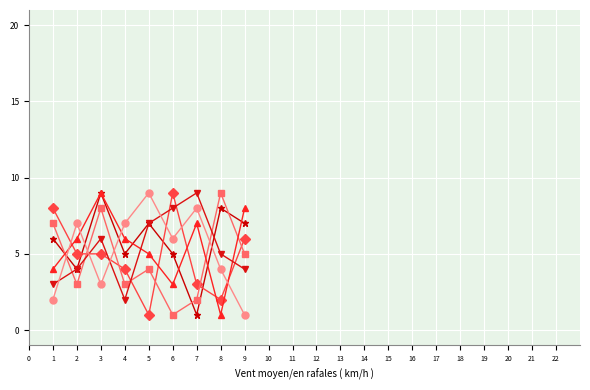

At which category is the sum across all series the highest?

3